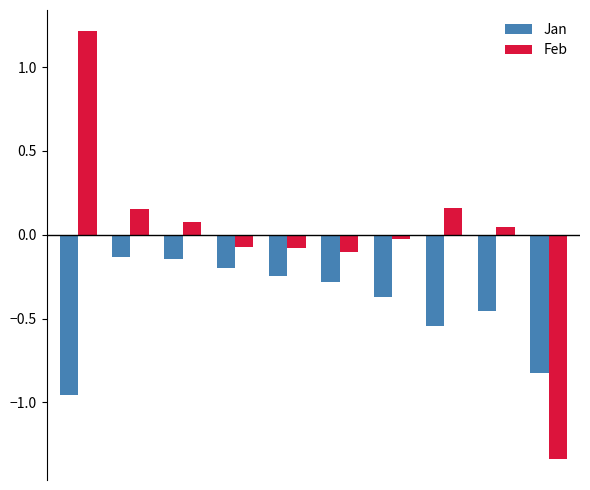

Which series has the widest spread of values?

Feb